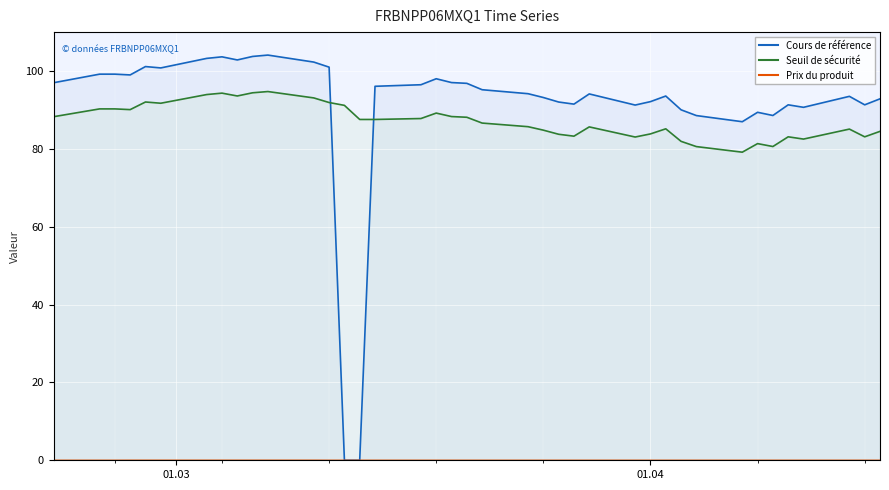

At which category is the sum across all series the highest?

2025-03-07